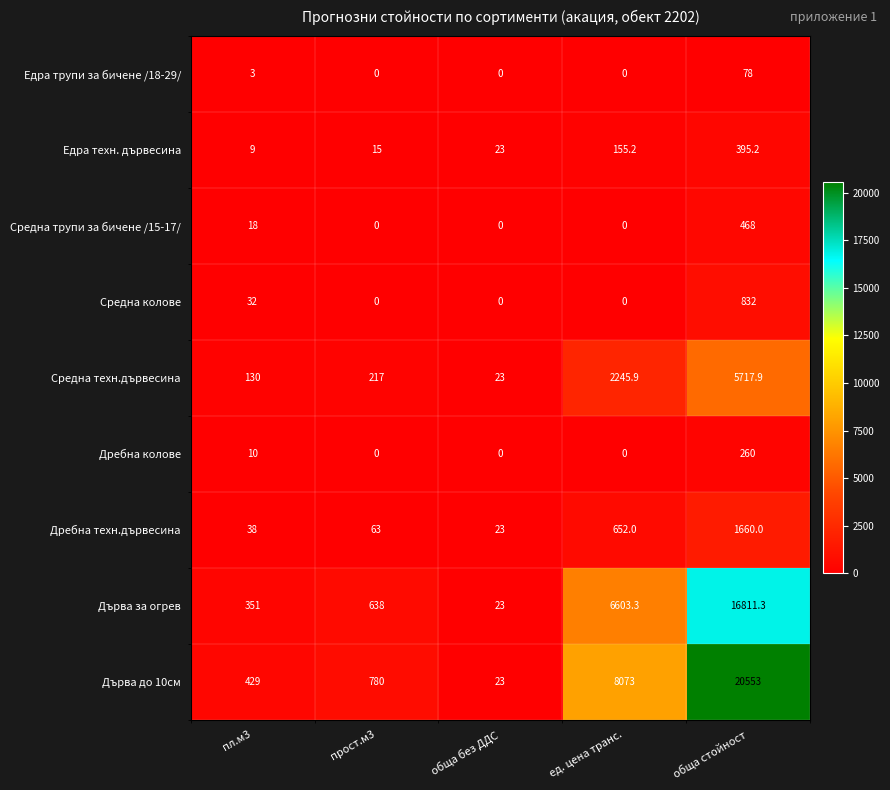

What is the sum of the Дребна колове values at ед. цена транс. and обща стойност?

260.0